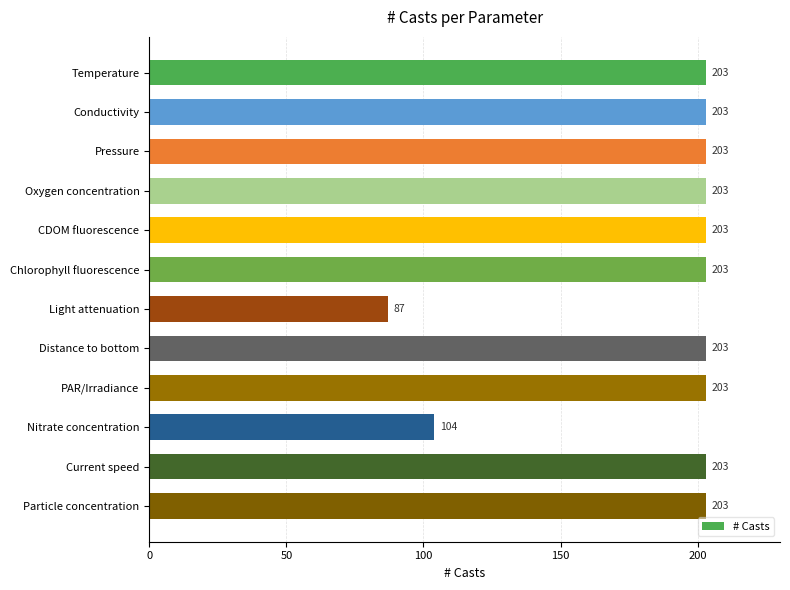

Does the chart contain stacked bars?

No